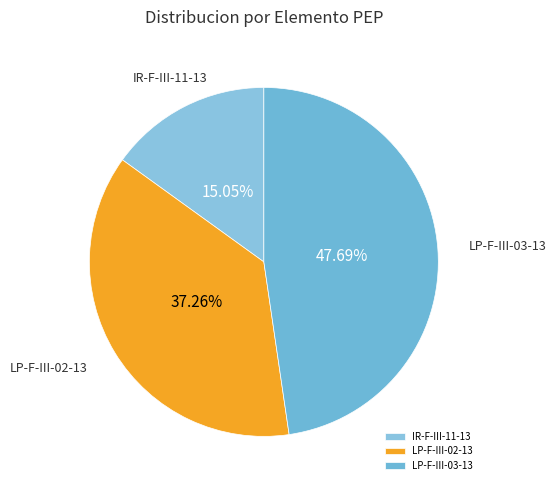

Rank the categories by value from highest to lowest.

LP-F-III-03-13, LP-F-III-02-13, IR-F-III-11-13